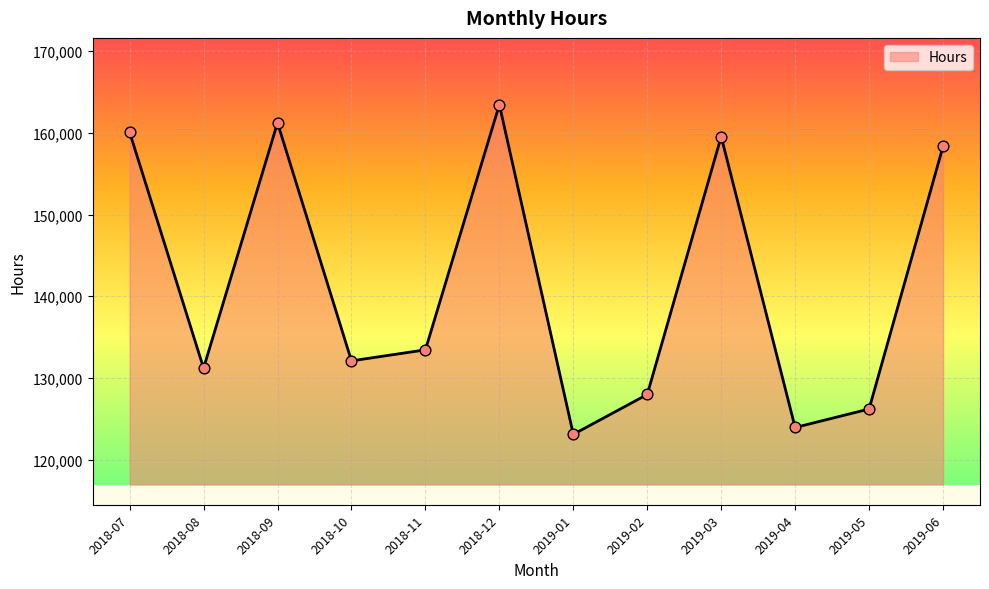

Which has a higher value, 2019-03 or 2019-02?

2019-03